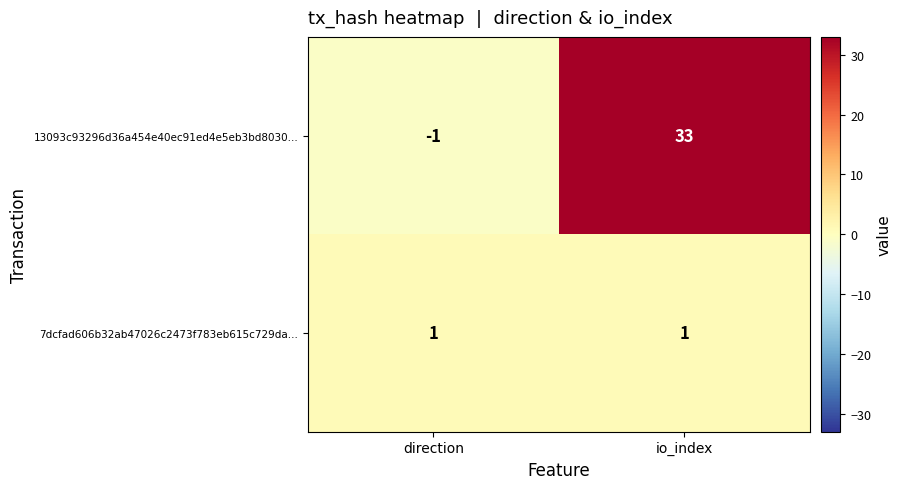

Reading left to right, what are all the values shown in this chart?

13093c93296d36a454e40ec91ed4e5eb3bd8030...: -1	33
7dcfad606b32ab47026c2473f783eb615c729da...: 1	1